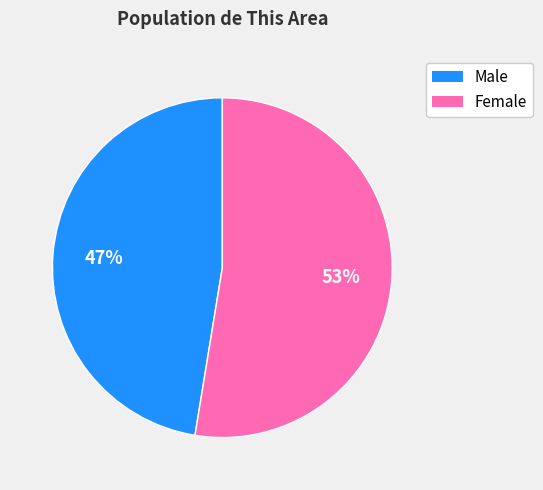

Rank the categories by value from lowest to highest.

Male, Female